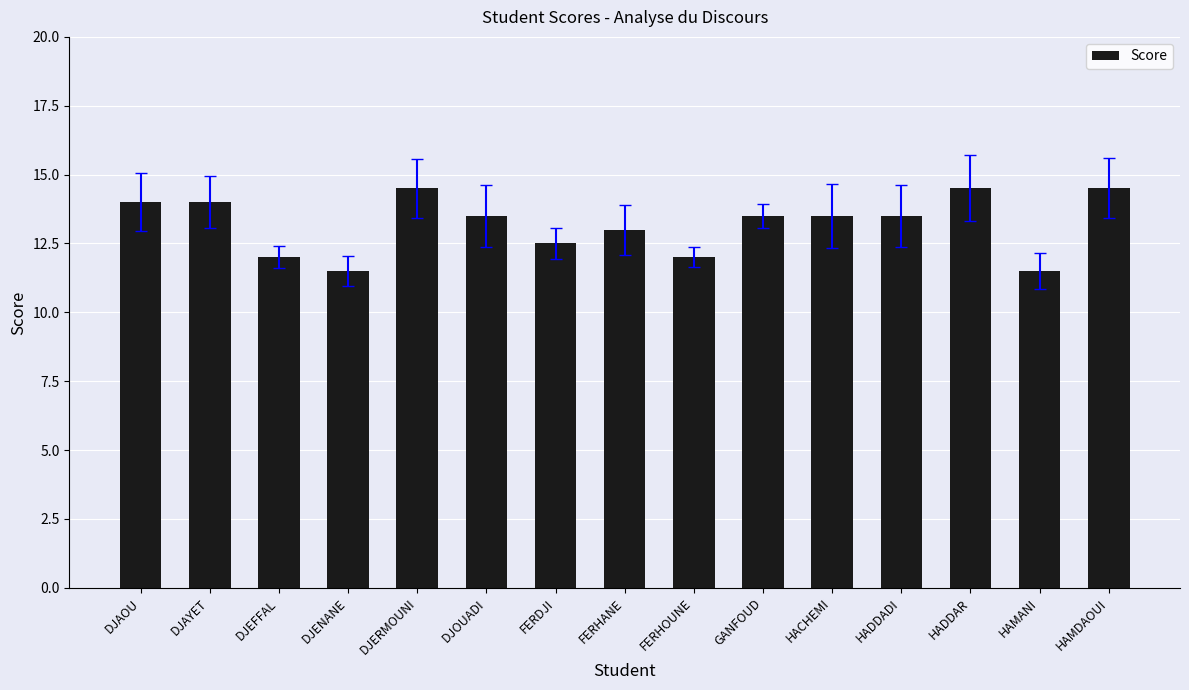

The value at FERHANE is 13.0. True or false?

True